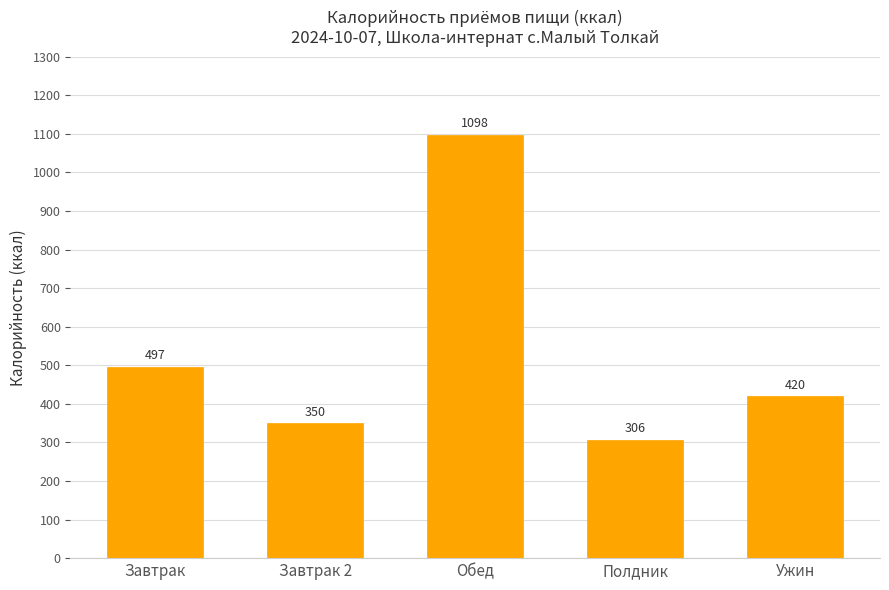

The chart shows a value of 266.7 at Ужин. True or false?

False